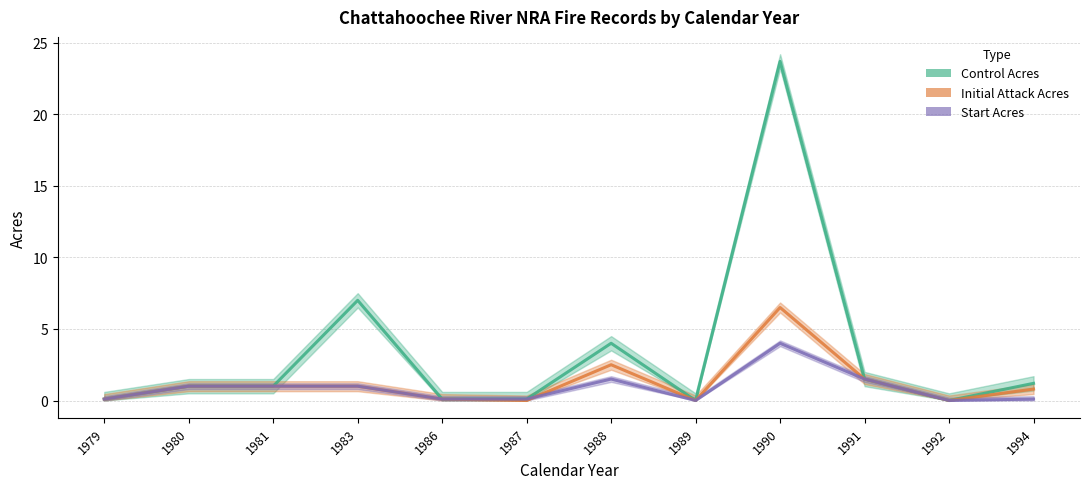

How many data points does each series have?

12